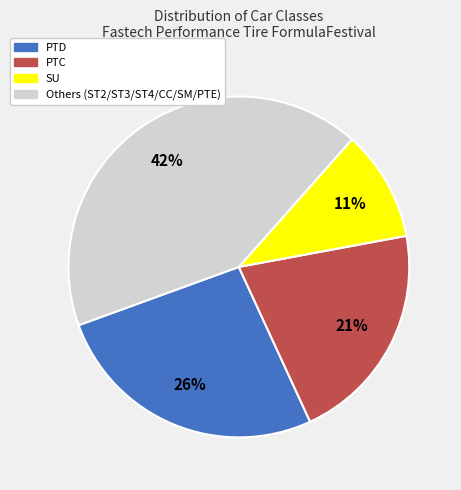

Is there any slice that represents more than half of the pie?

No